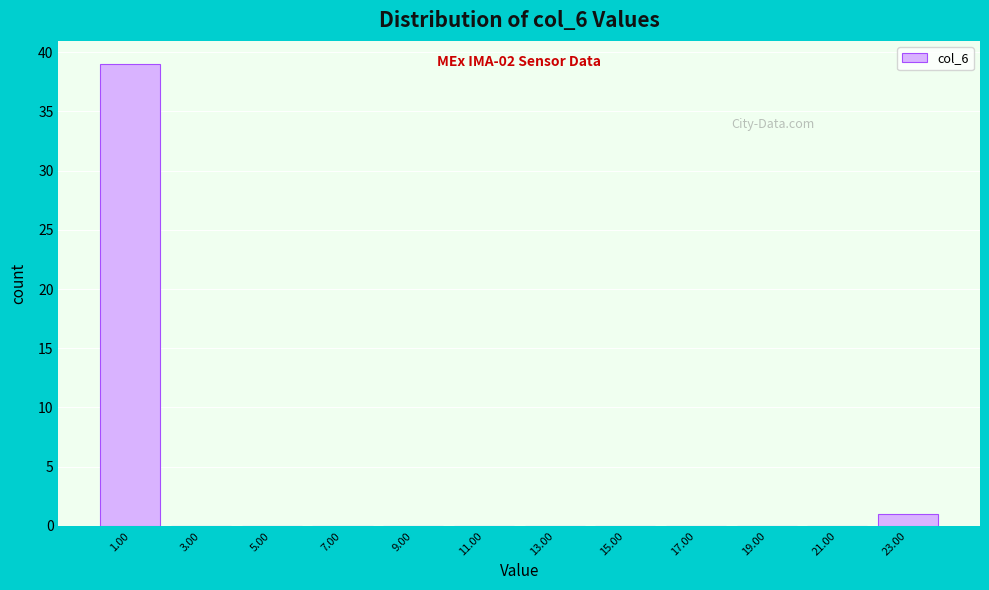

Which range on the x-axis has the tallest bar?

0 to 2